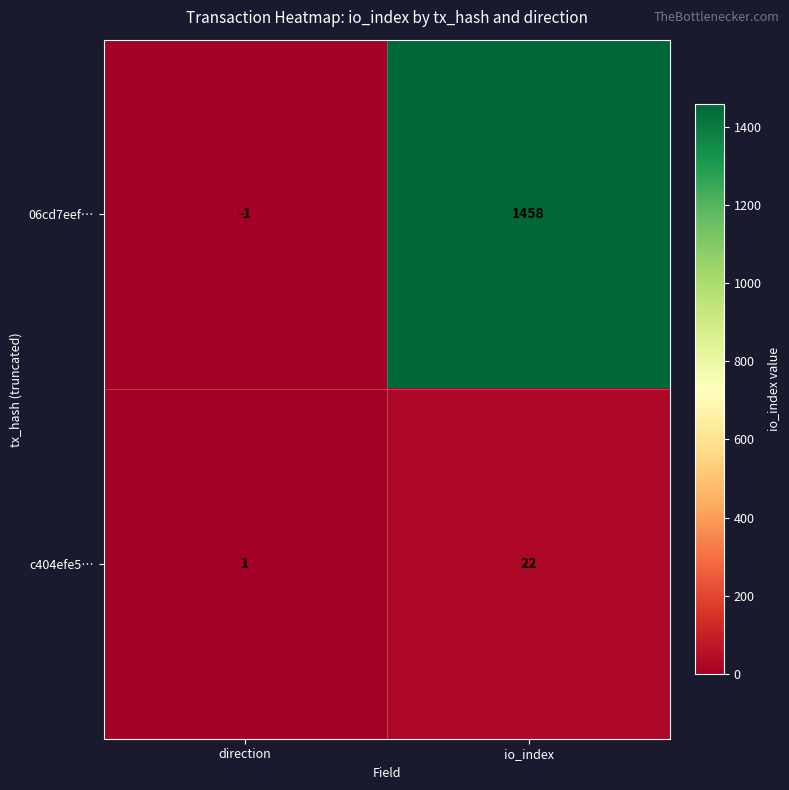

Is the value of 06cd7eef… at direction greater than the value of c404efe5… at direction?

No